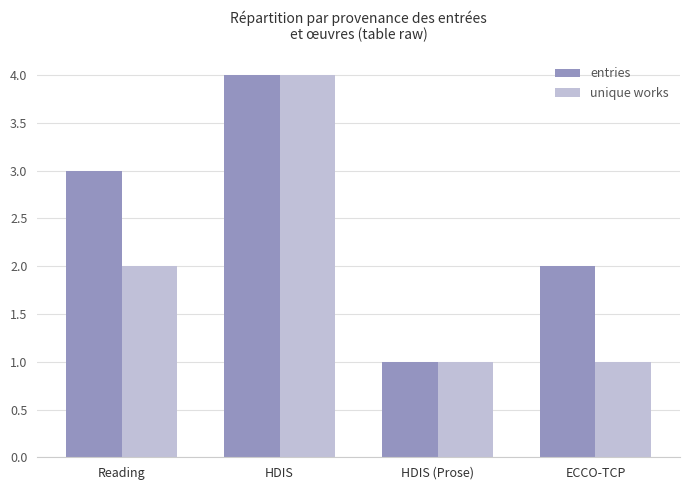

List the labels in order of entries value, smallest first.

HDIS (Prose), ECCO-TCP, Reading, HDIS